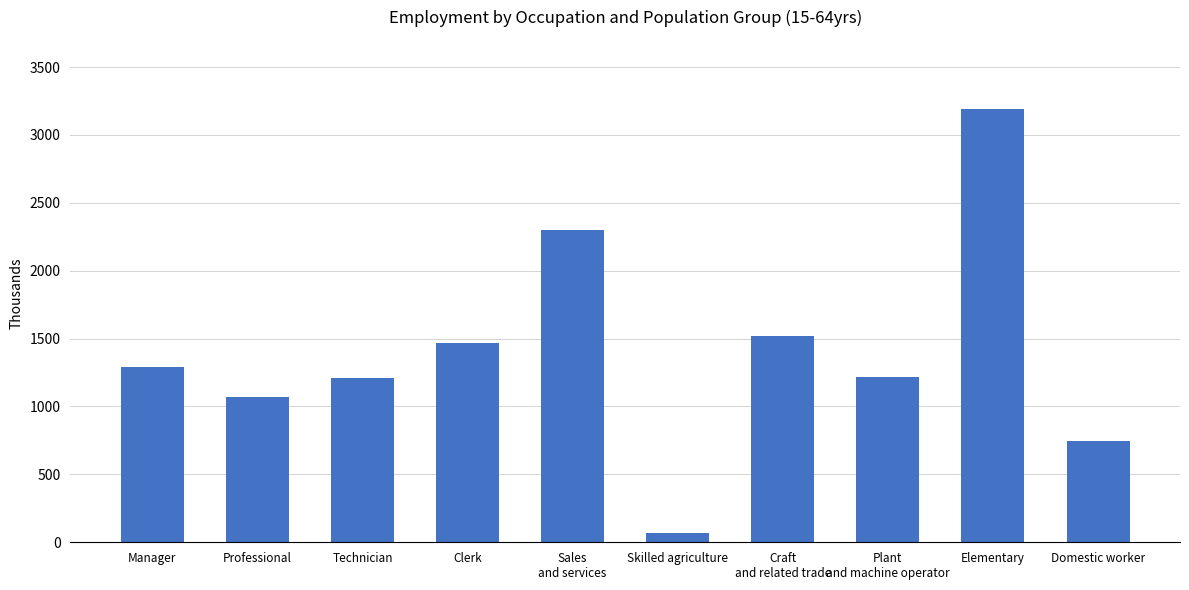

What is the approximate value at Skilled agriculture?

67.5